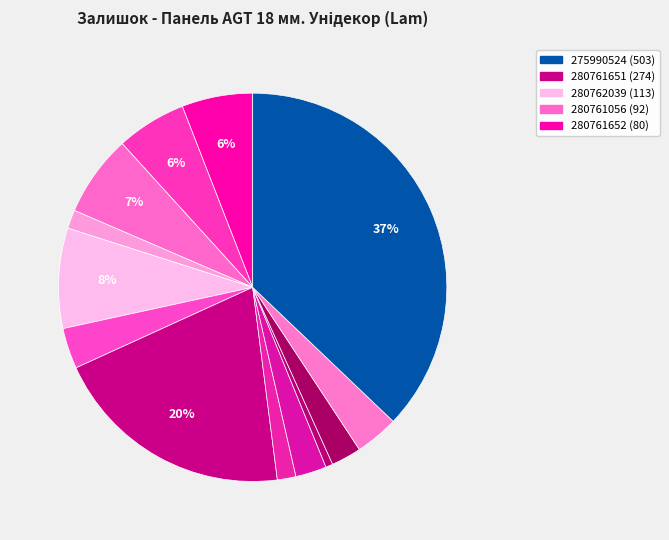

Count the number of slices in the pie.

13